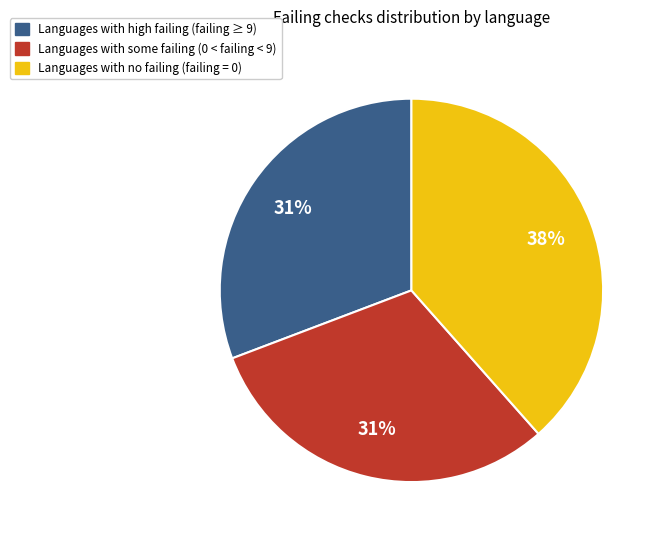

Do Languages with no failing (failing = 0) and Languages with some failing (0 < failing < 9) together represent more than half of the pie?

Yes